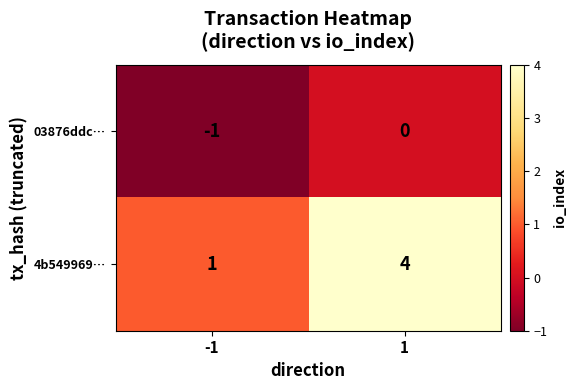

What is the minimum value shown in the chart?

-1